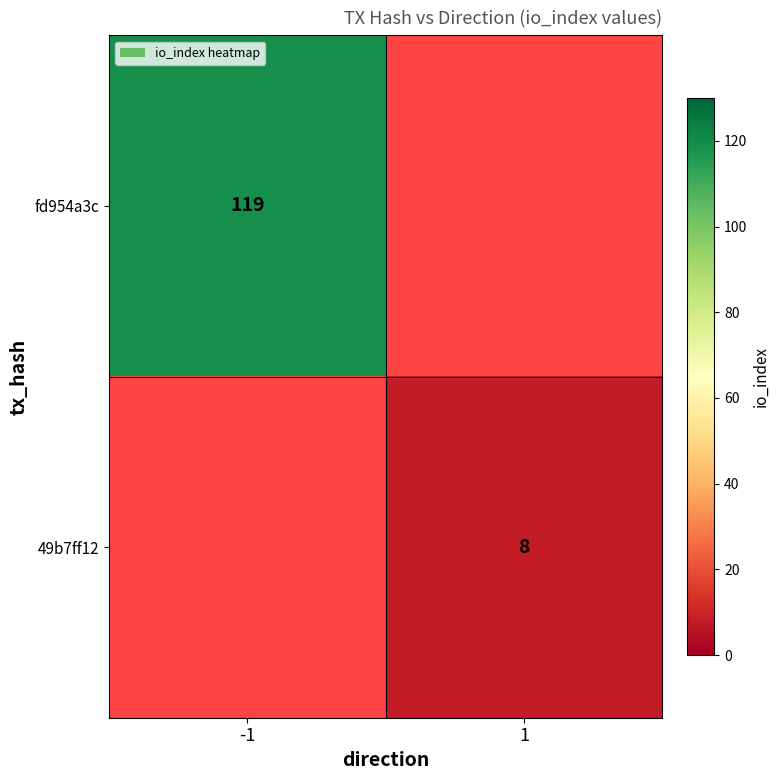

True or false: fd954a3c has a value of 119 at -1.

True